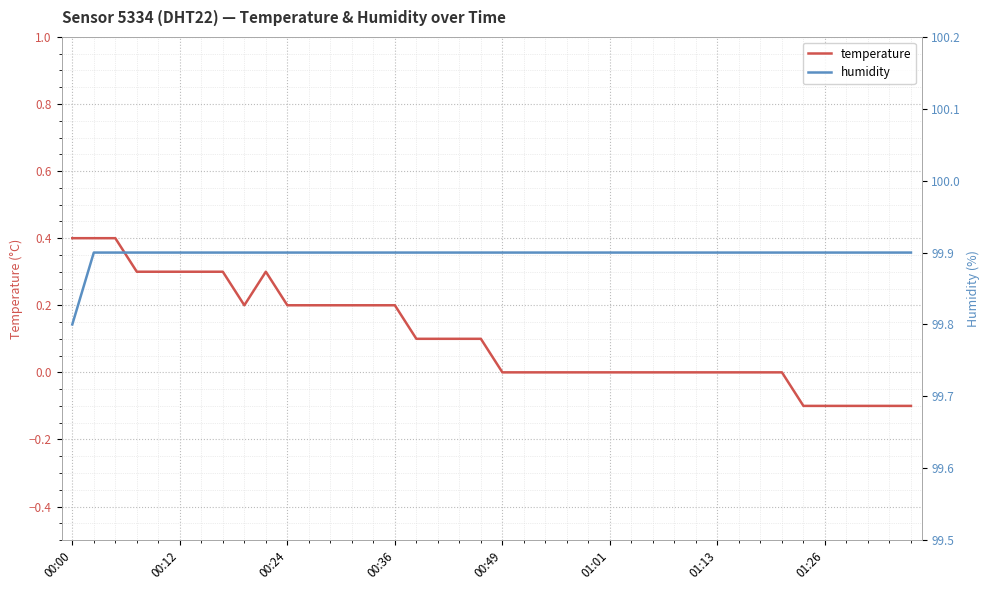

What is the highest value of the temperature series?

0.4